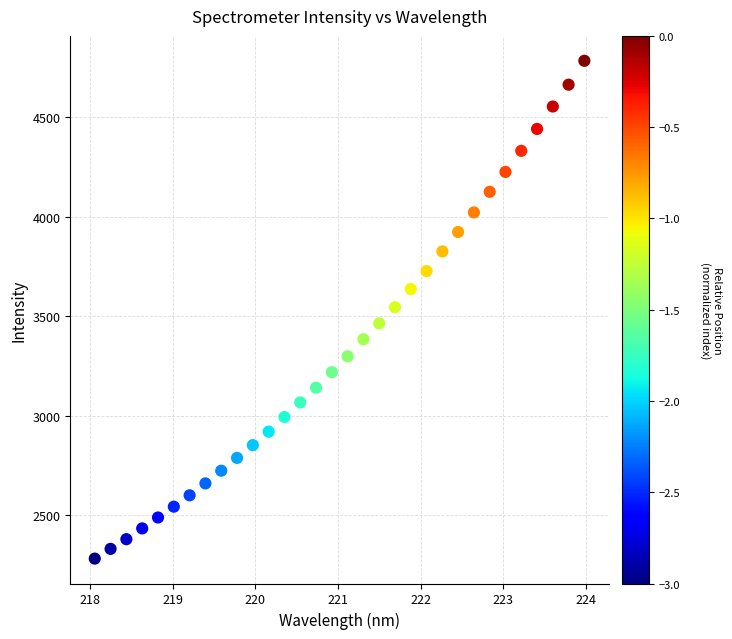

What is the range of Y values (max minus min)?

2503.2